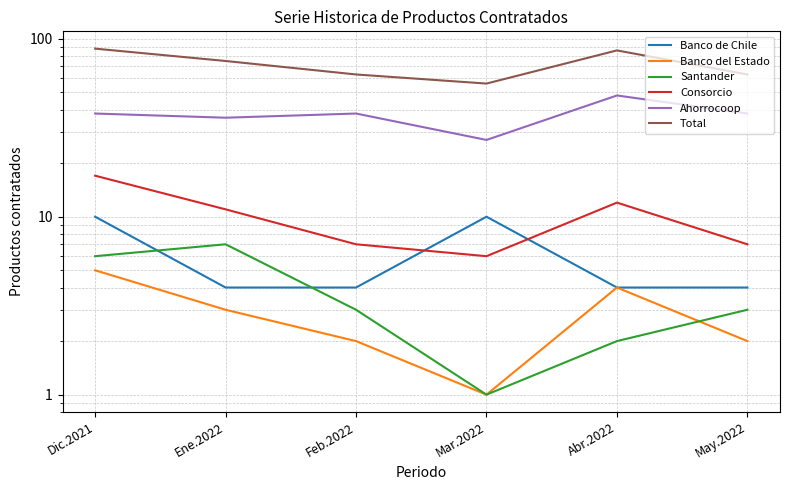

At which category is the sum across all series the highest?

Dic.2021